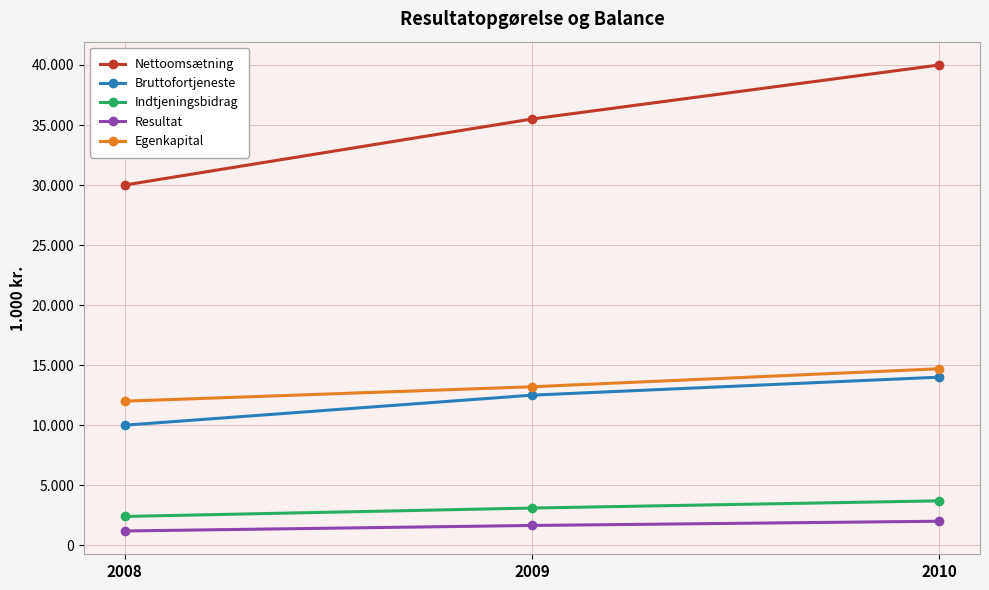

What are all the series names shown in the legend?

Nettoomsætning, Bruttofortjeneste, Indtjeningsbidrag, Resultat, Egenkapital